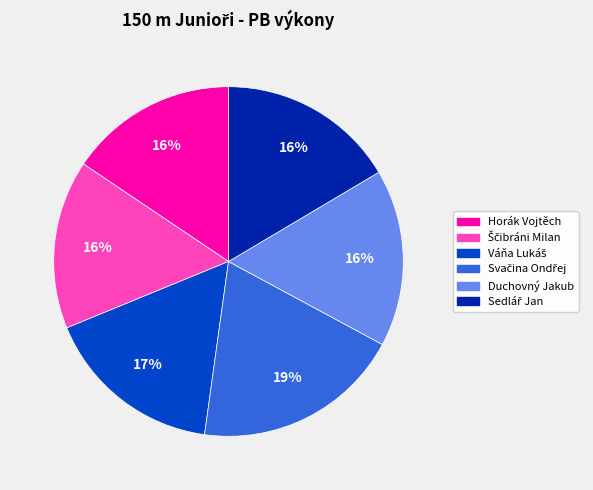

To the nearest percent, what is the average slice percentage?

17%